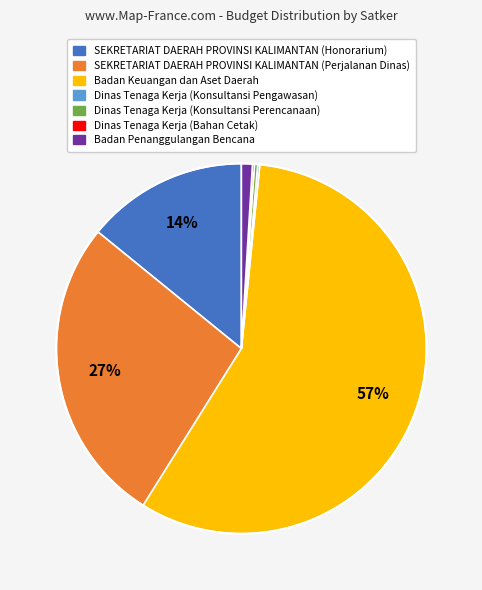

Do SEKRETARIAT DAERAH PROVINSI KALIMANTAN (Perjalanan Dinas) and Dinas Tenaga Kerja (Konsultansi Perencanaan) together represent more than half of the pie?

No